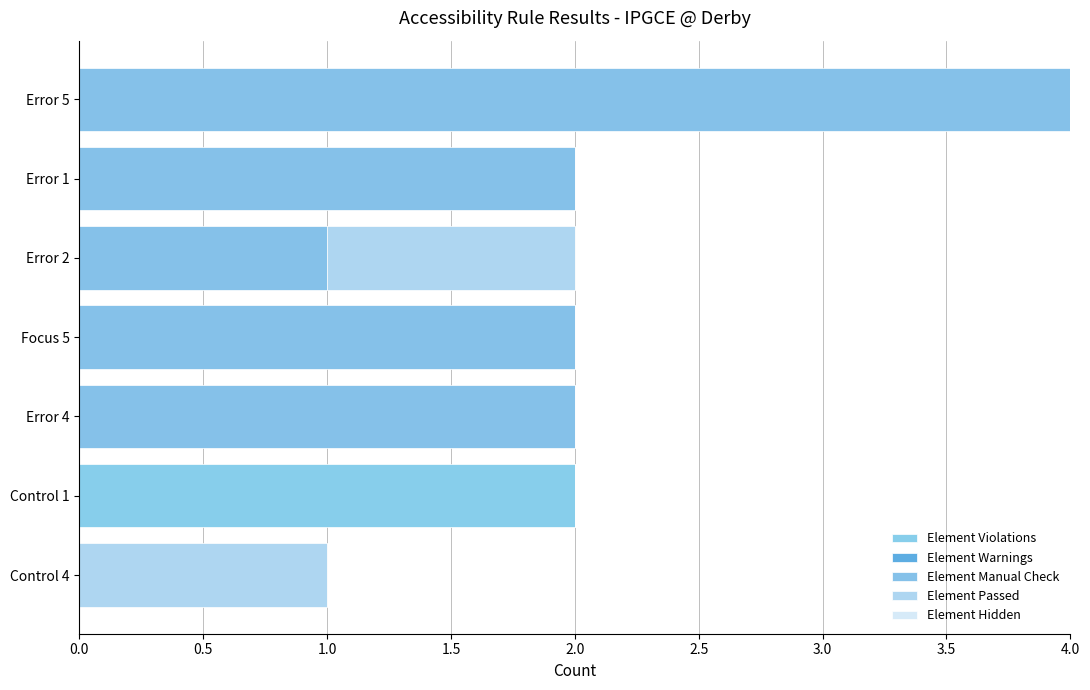

Rank the series by their maximum value, from highest to lowest.

Element Manual Check, Element Violations, Element Passed, Element Warnings, Element Hidden